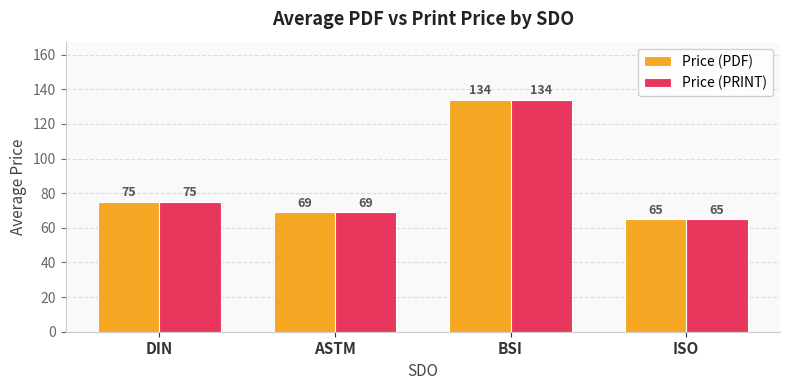

Where is Price (PRINT) nearest to the value 99?

DIN